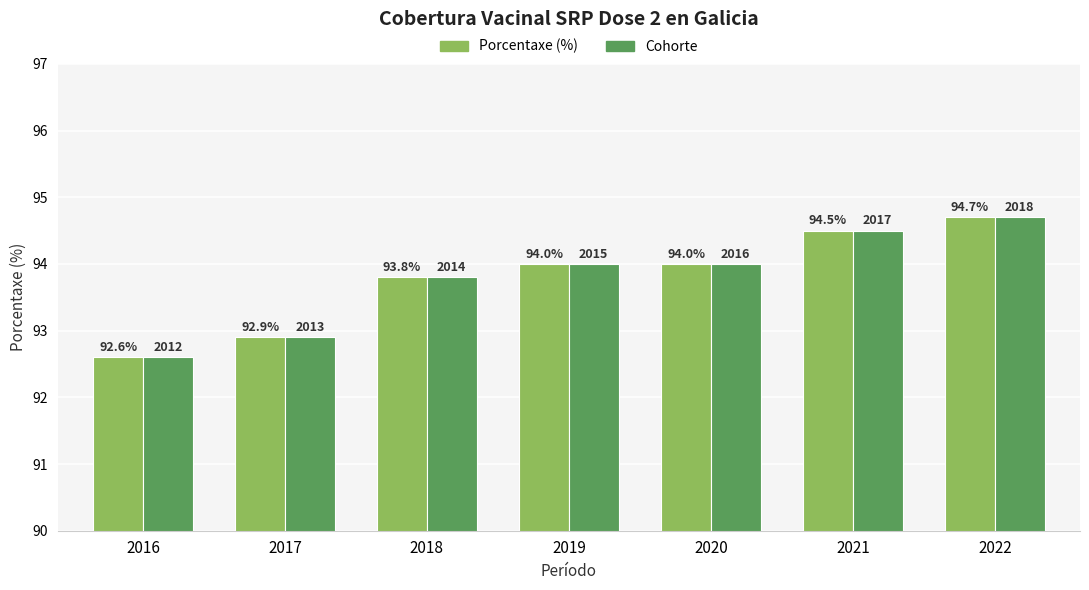

What are all the series names shown in the legend?

Porcentaxe (%), Cohorte